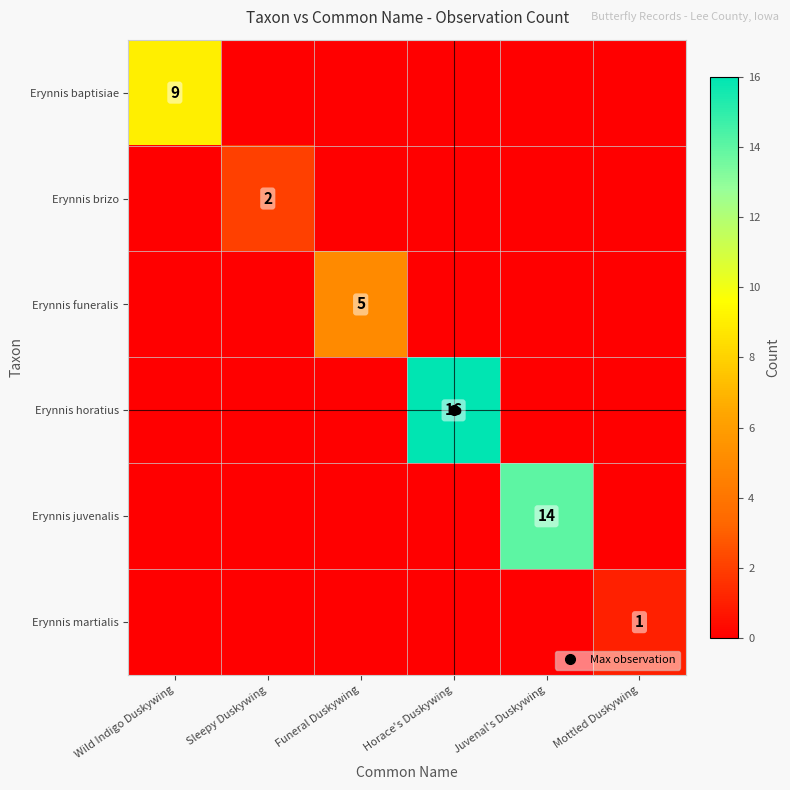

What is the greatest value displayed?

16